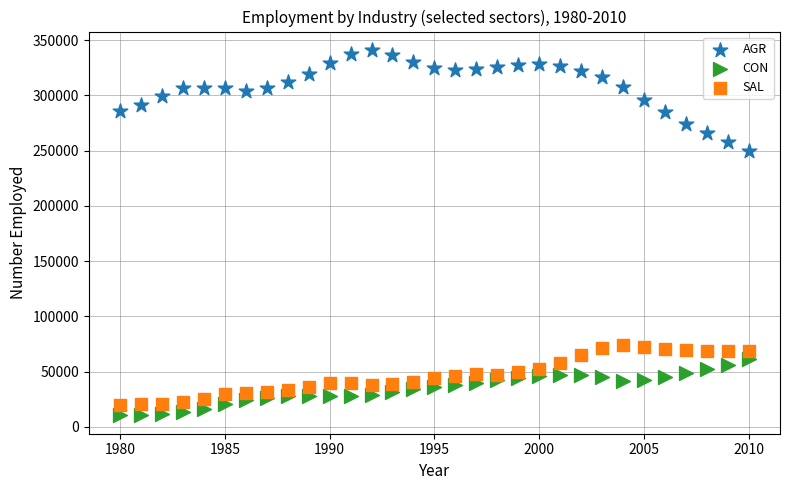

Across all series, what Y value is closest to 175682?

249888.1